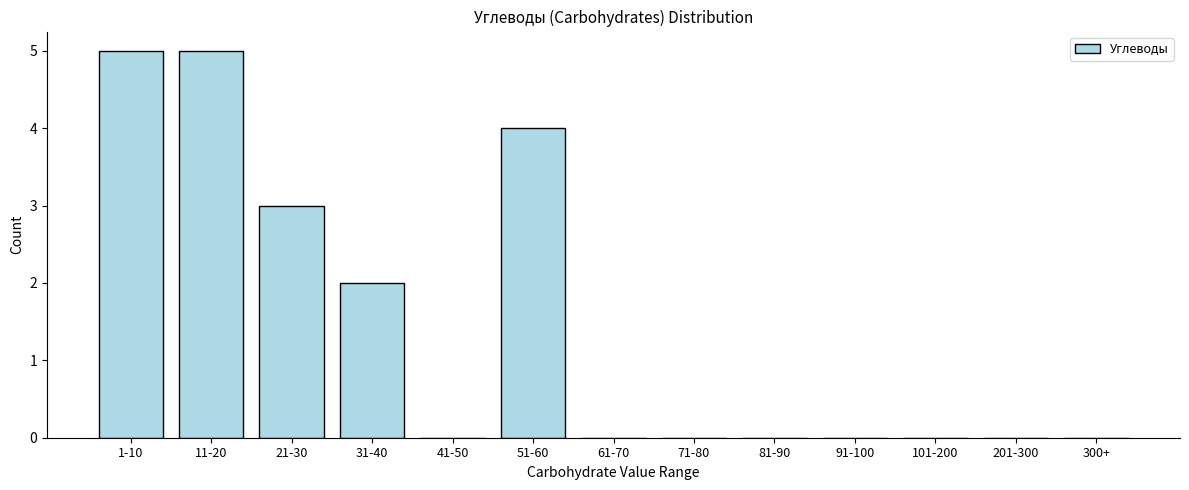

Reading left to right, what are all the values shown in this chart?

1-10=5	11-20=5	21-30=3	31-40=2	41-50=0	51-60=4	61-70=0	71-80=0	81-90=0	91-100=0	101-200=0	201-300=0	300+=0